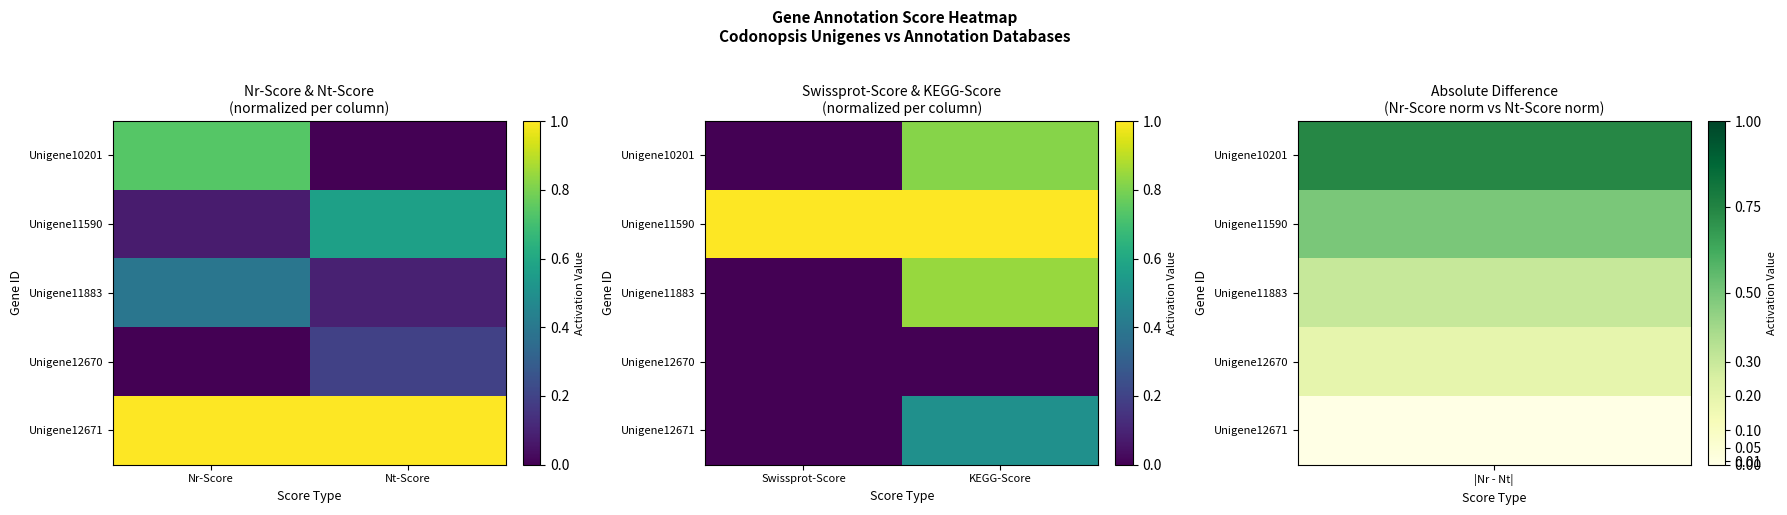

Which label corresponds to the largest value in the chart?

Swissprot-Score